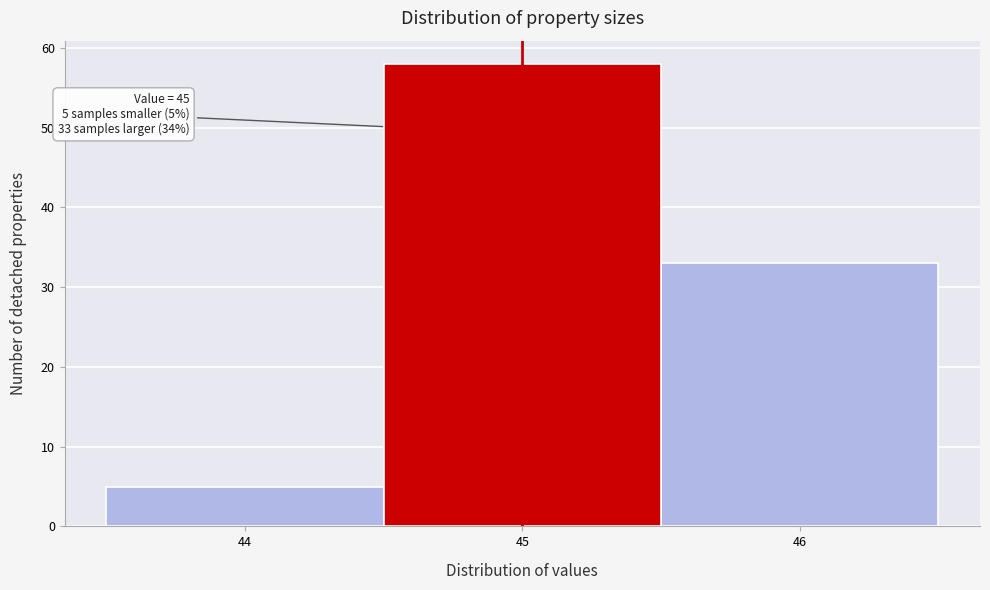

Over which range of the x-axis is the bar tallest?

44.5 to 45.5